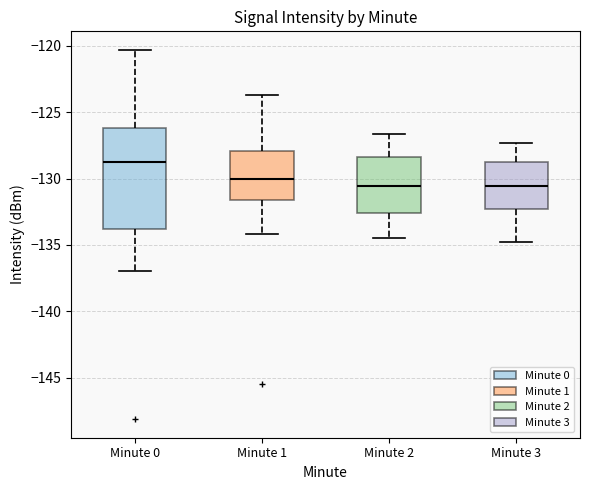

Which box has the highest median line?

Minute 0